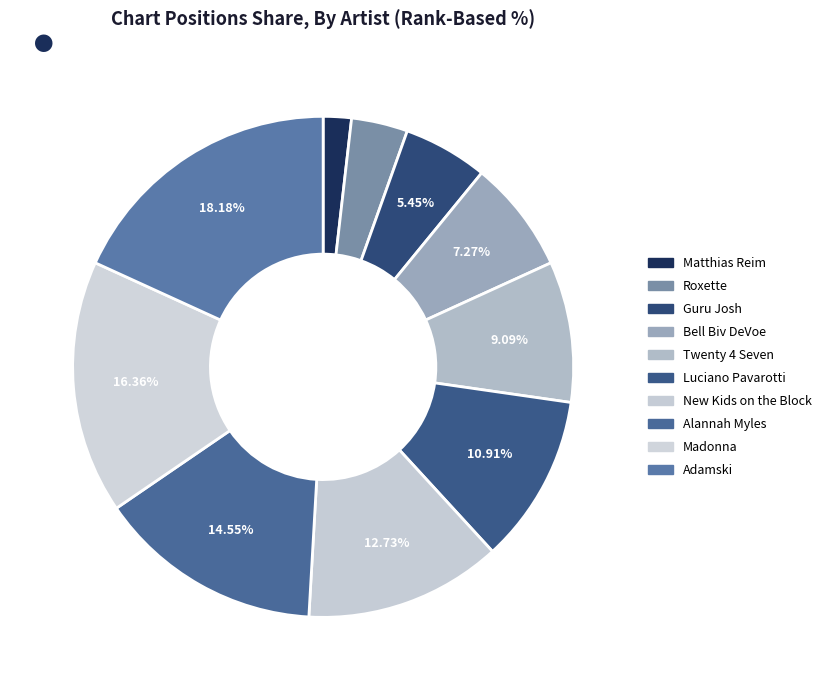

What is the change in value from New Kids on the Block to Adamski?

+3